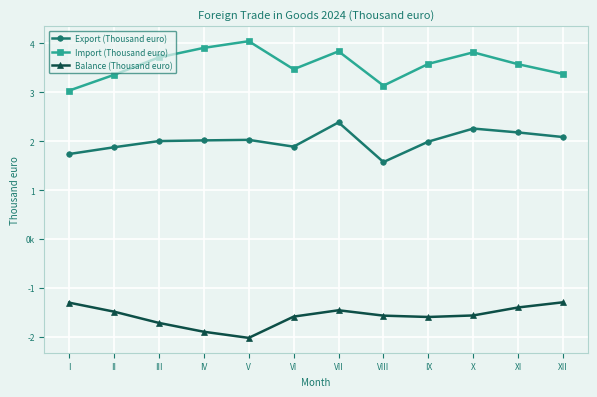

Reading left to right, list all the values displayed in this chart.

Export (Thousand euro): 1740799	1878878	2005413	2019289	2029999	1891373	2387672	1576626	1994455	2261090	2181600	2087527
Import (Thousand euro): 3036800	3358663	3715335	3909993	4046068	3472340	3839149	3138013	3583305	3818641	3575697	3375920
Balance (Thousand euro): -1296001	-1479785	-1709921	-1890704	-2016069	-1580967	-1451478	-1561387	-1588850	-1557552	-1394096	-1288394